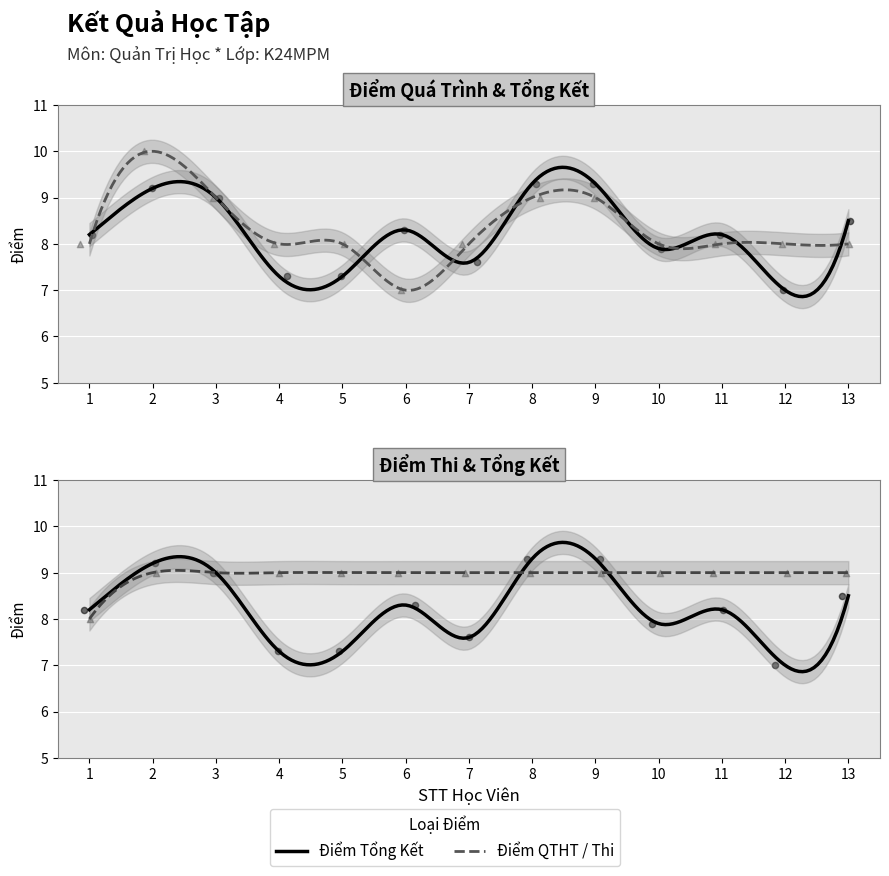

Is the value of DIEM_TKET at 9 greater than the value of DIEM_THI at 7?

Yes